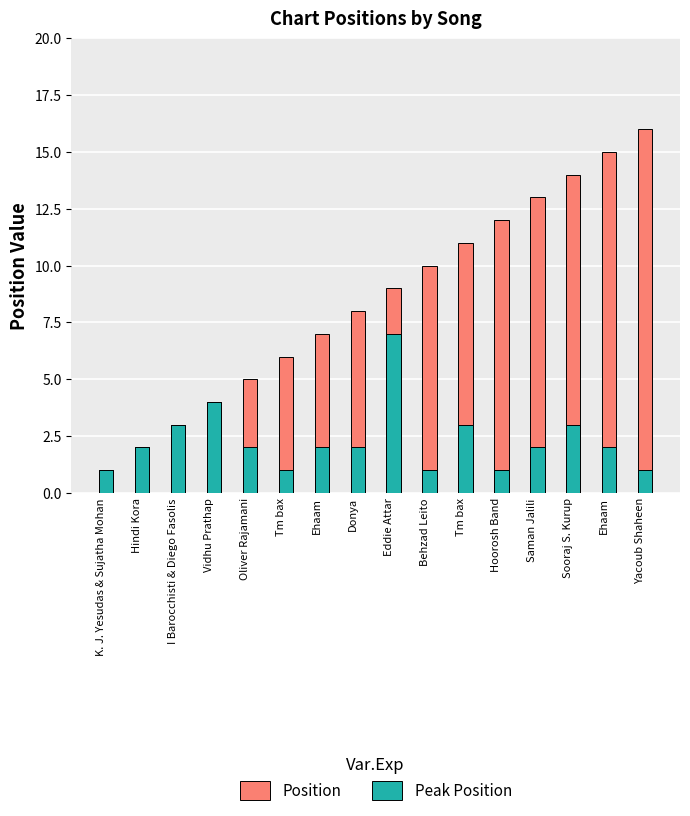

How many series are shown in this chart?

2